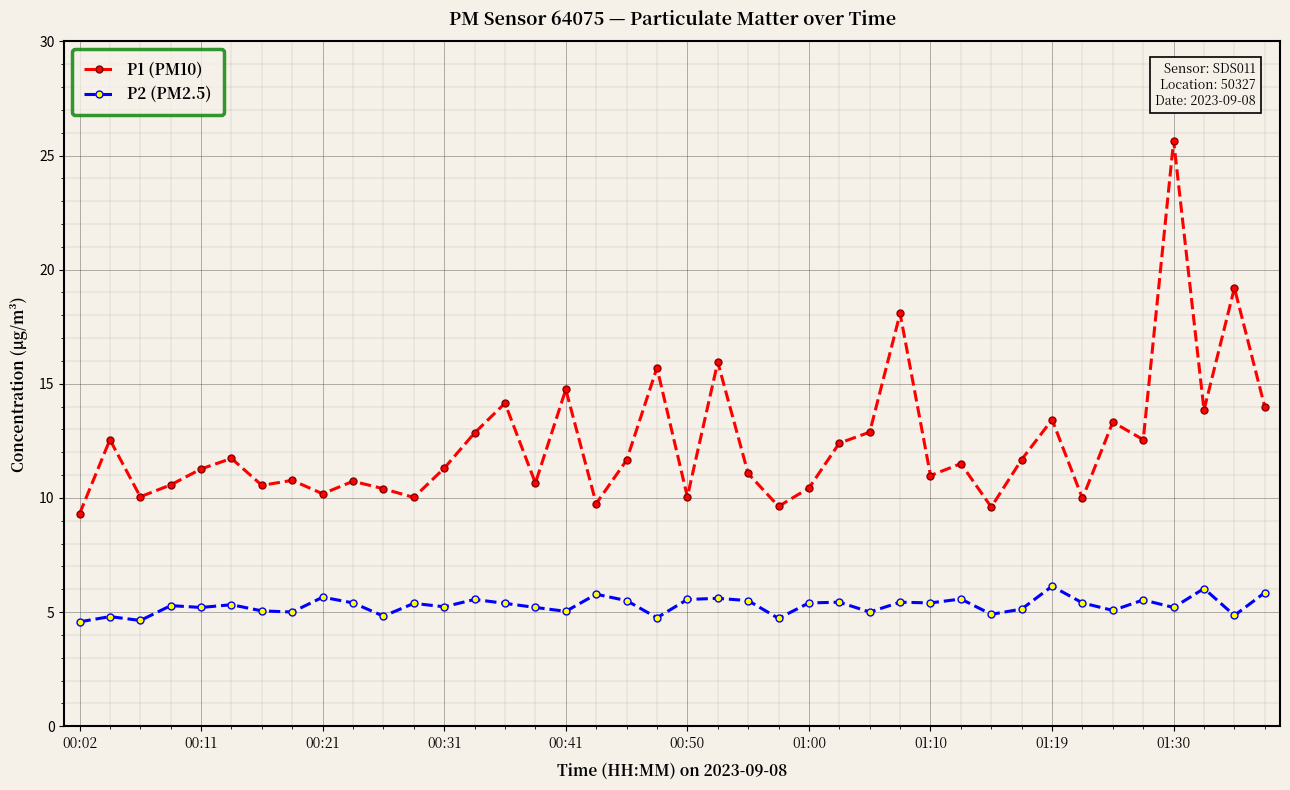

True or false: P2 (PM2.5) and P1 (PM10) cross at least once.

False